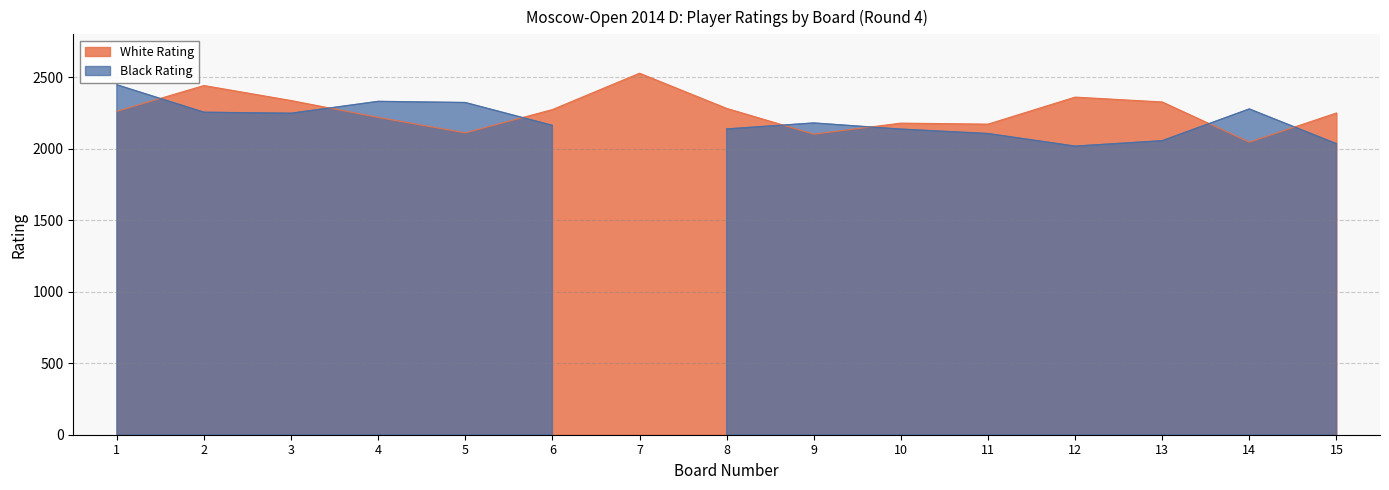

List the labels in order of value, smallest first.

14, 9, 5, 11, 10, 4, 15, 1, 6, 8, 13, 3, 12, 2, 7